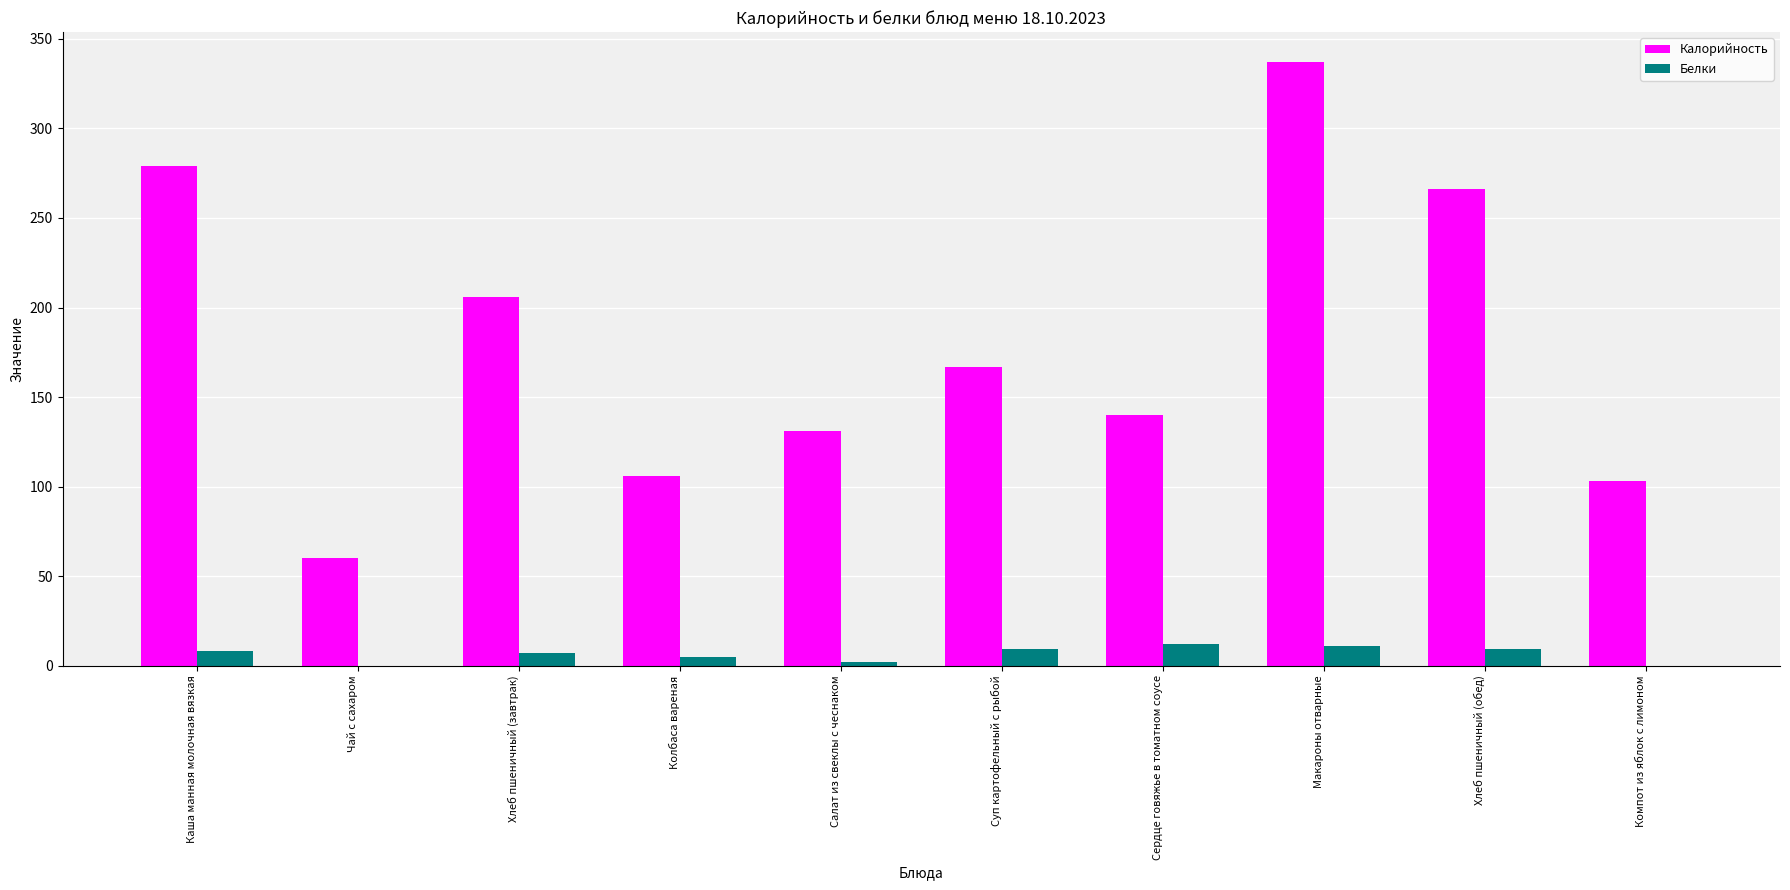

What is the spread (max minus min) of values at Хлеб пшеничный (завтрак)?

199